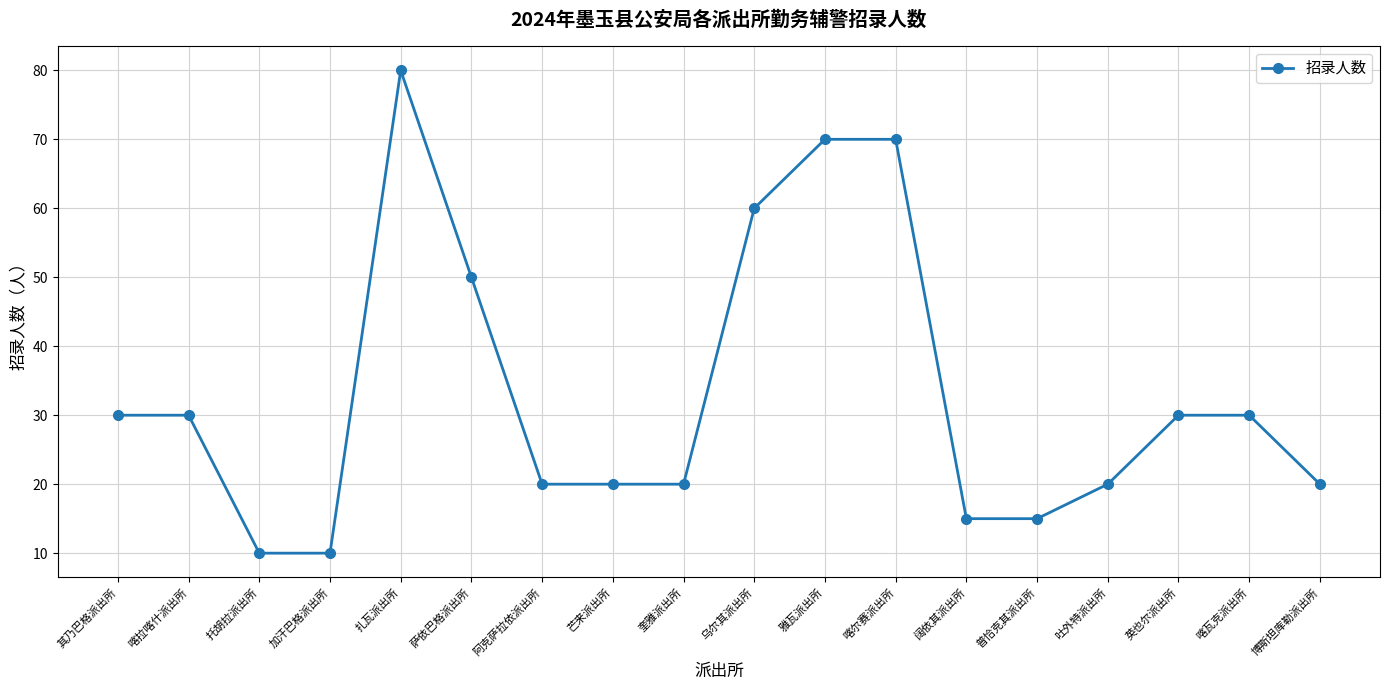

What is the sum of the values at 扎瓦派出所 and 阿克萨拉依派出所?

100